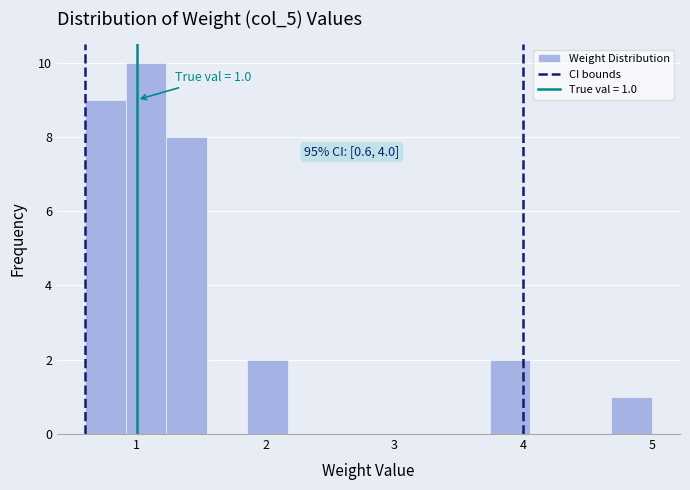

Around what value on the x-axis is the tallest bar? Give the approximate position of its centre, as read against the axis.

1.1